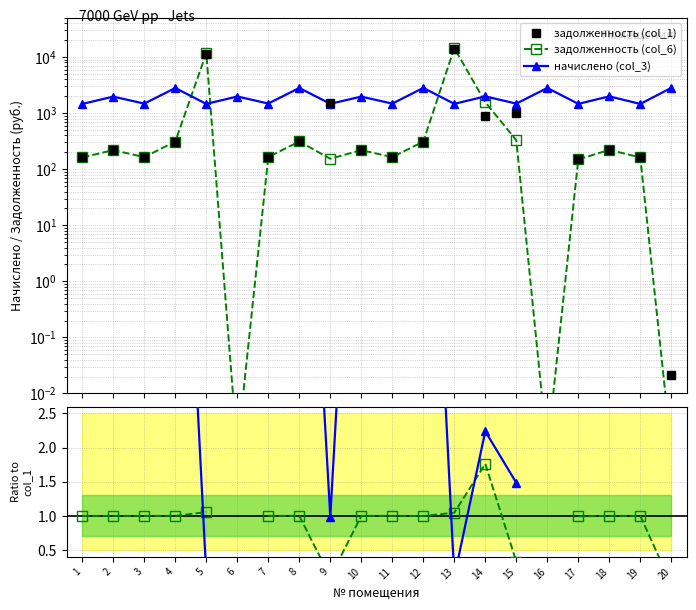

At which label does задолженность (col_1) first exceed 218?

2